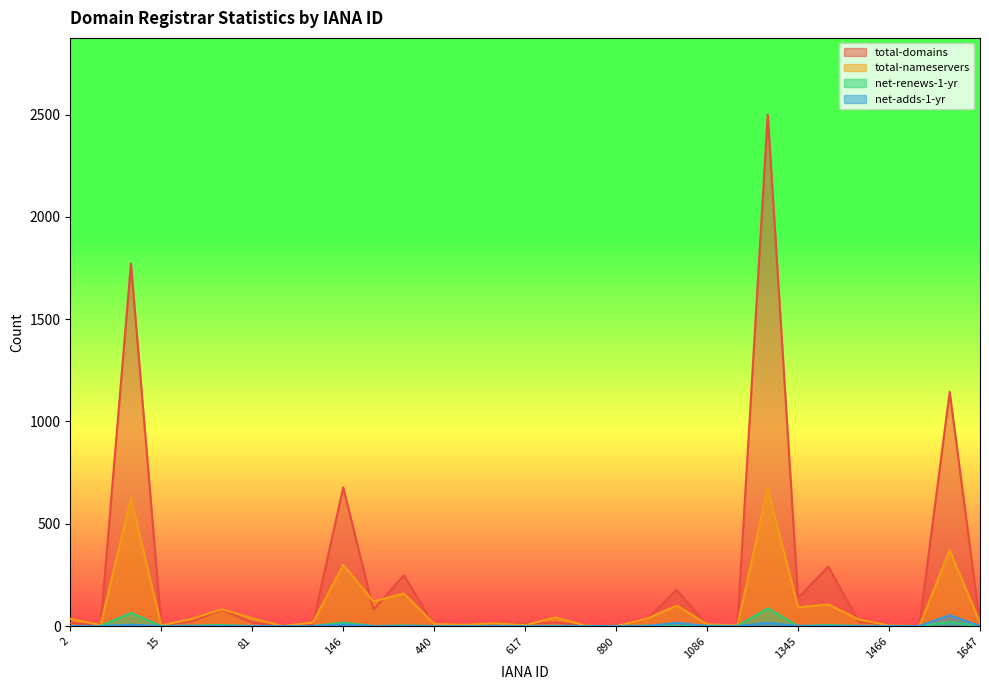

What are all the series names shown in the legend?

total-domains, total-nameservers, net-renews-1-yr, net-adds-1-yr